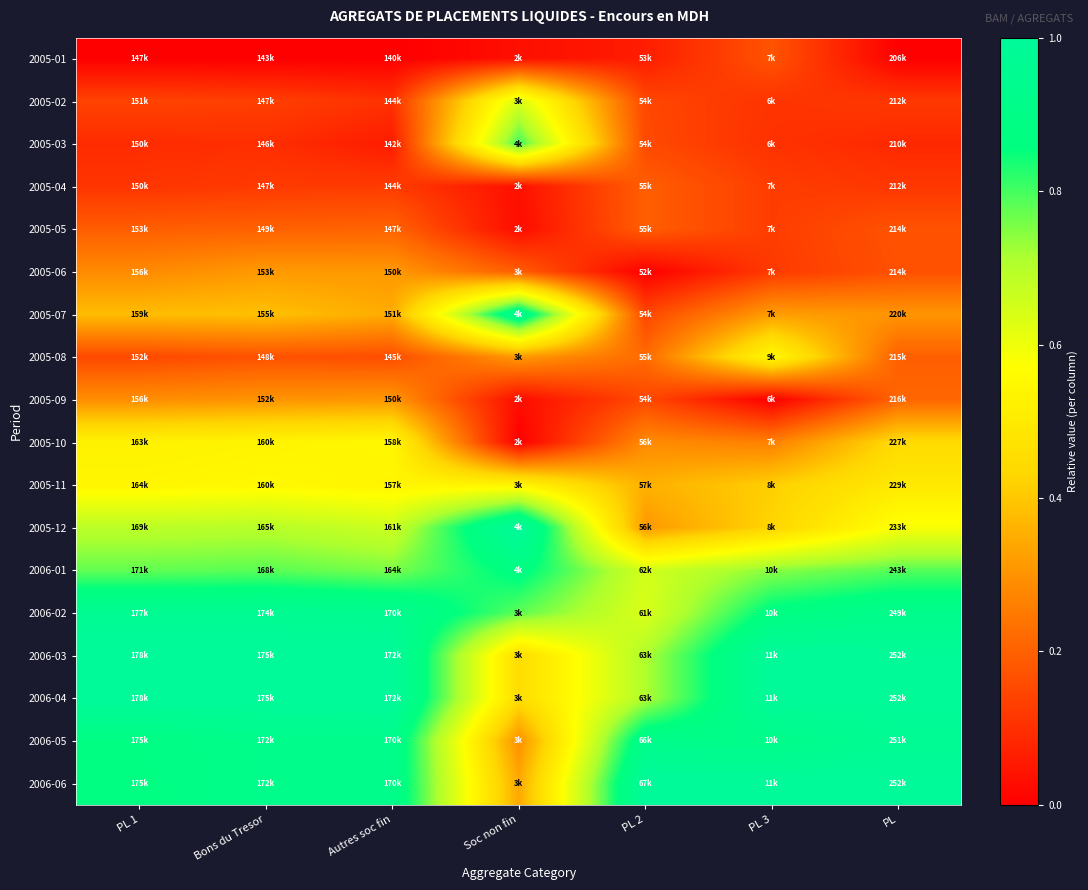

At which category is the sum across all series the highest?

Bons du Tresor